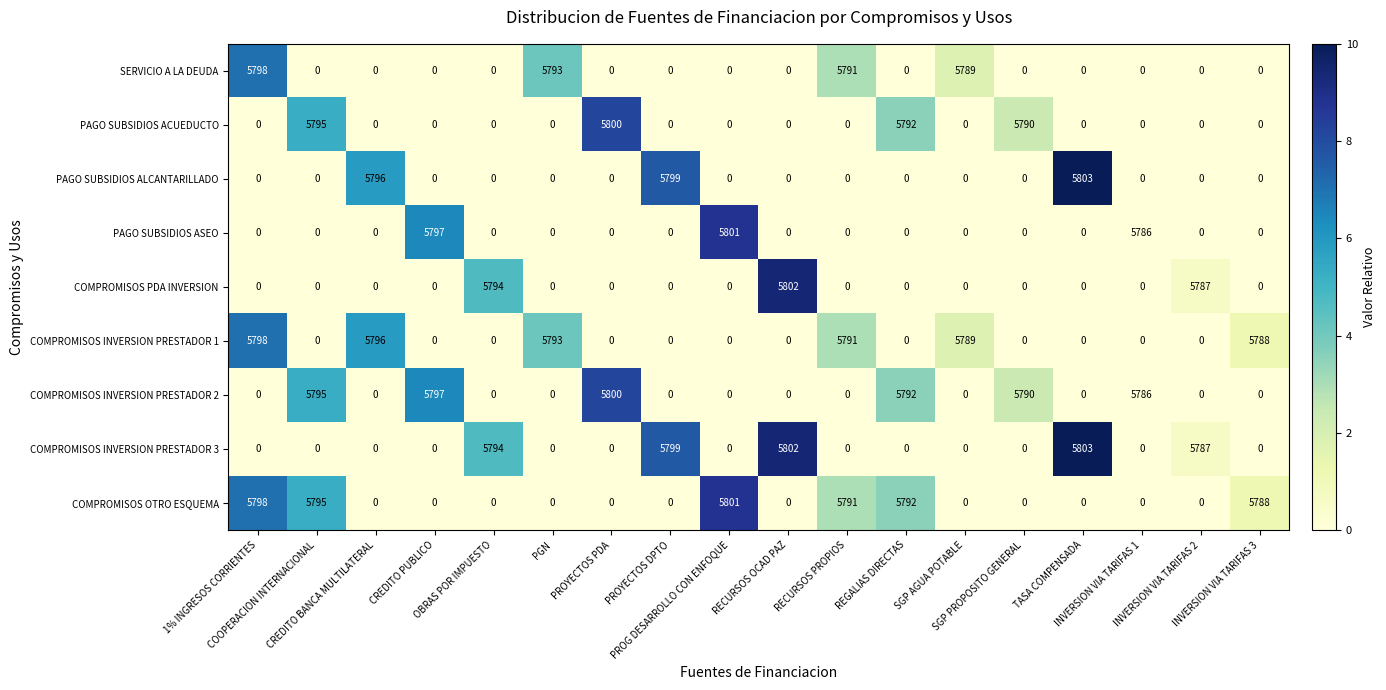

What is the difference between the second highest and minimum values in the COMPROMISOS INVERSION PRESTADOR 2 series?

5797